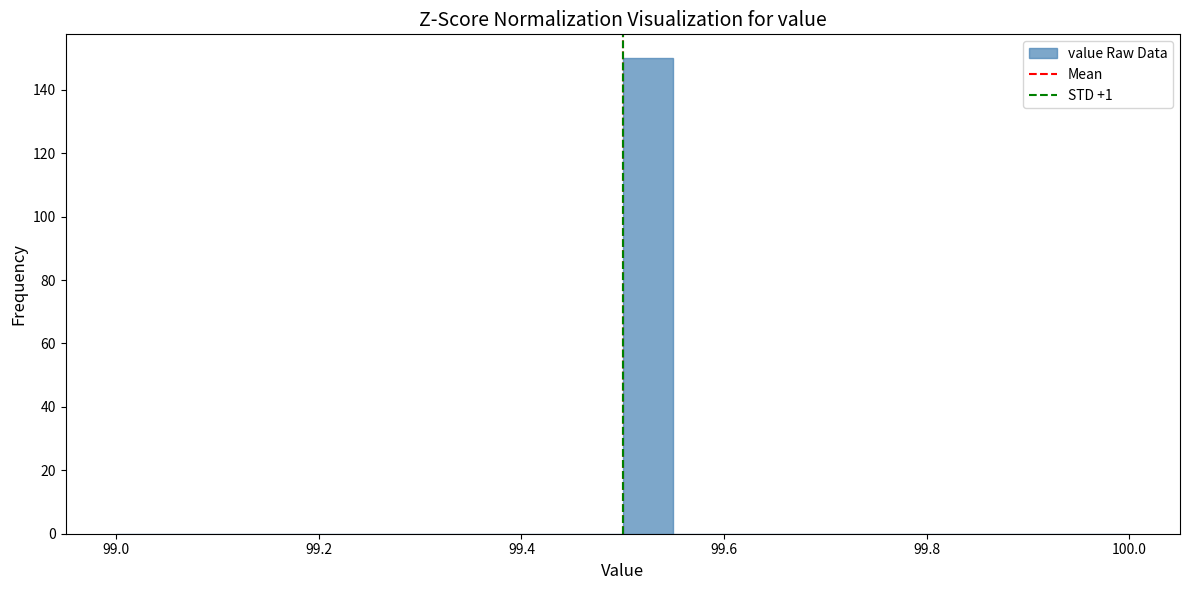

Read against the x-axis, roughly where is the centre of the tallest bar?

99.52